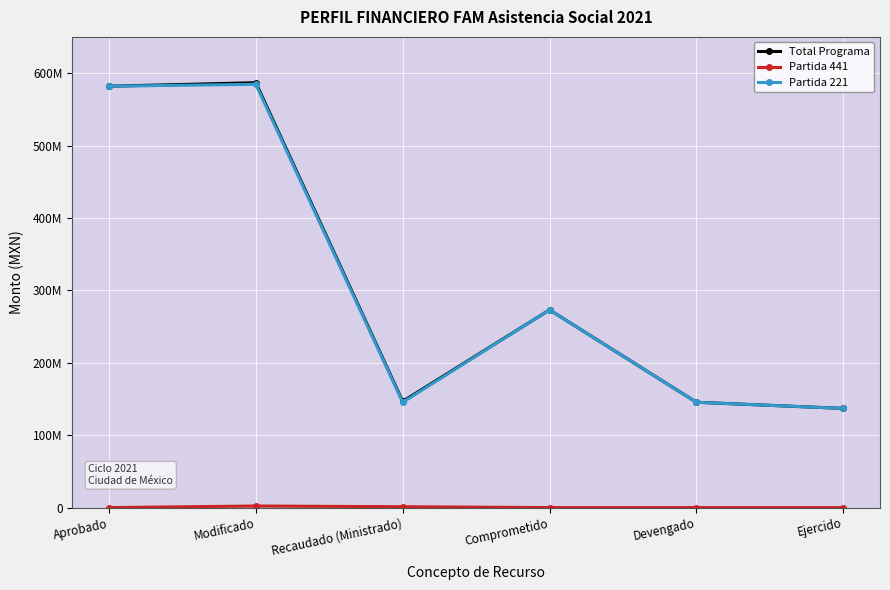

In Total Programa, how many points are lower than both neighbors (excluding endpoints)?

1